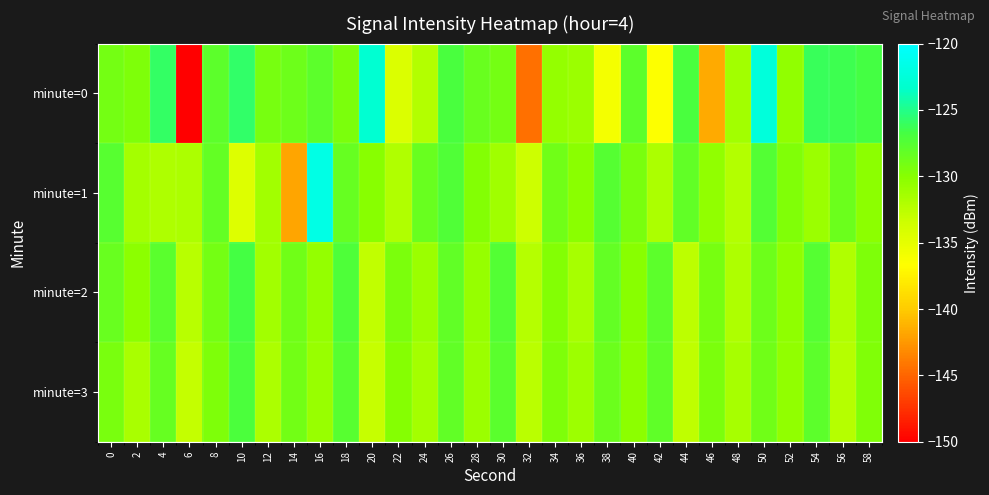

Between 4 and 30, which series saw the biggest shift?

minute=0